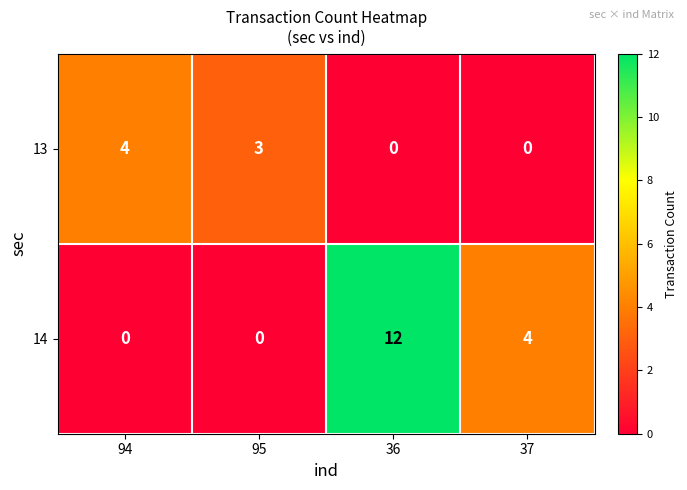

What is the maximum value shown in the chart?

12